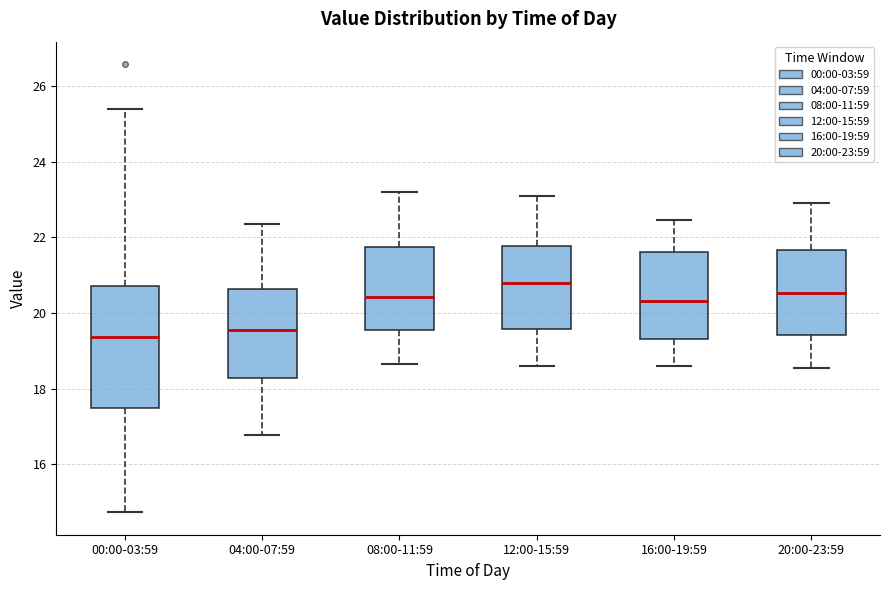

Where does the median line of the box for 20:00-23:59 sit on the y-axis? The values are not printed on the chart, so give them approximately, as read against the axis.

20.6